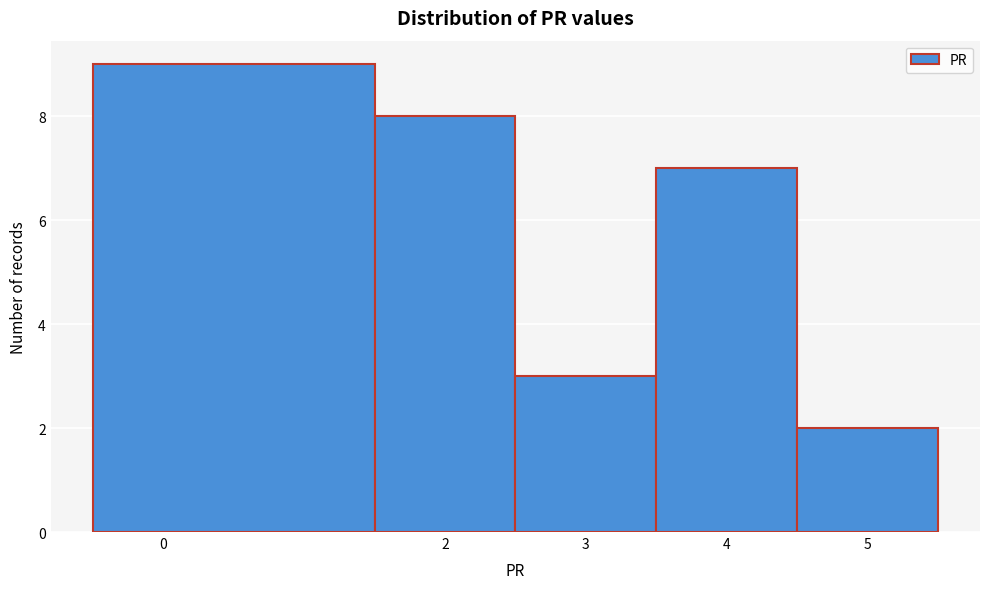

Which range on the x-axis has the tallest bar?

-0.5 to 1.5